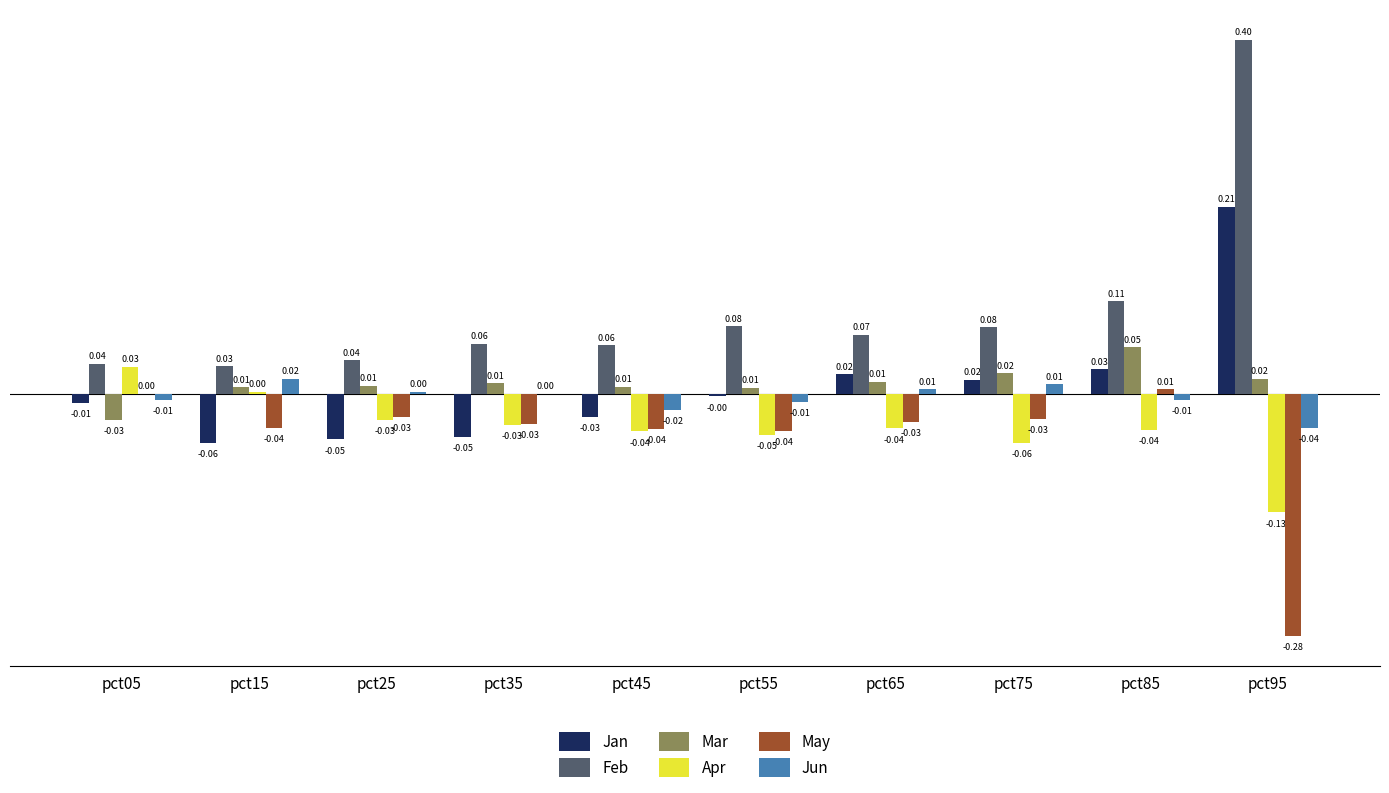

Which series has the largest total across all categories?

Feb